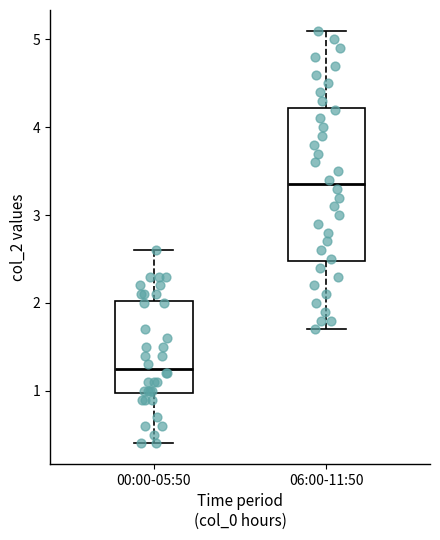

Which box has the highest median line?

06:00-11:50